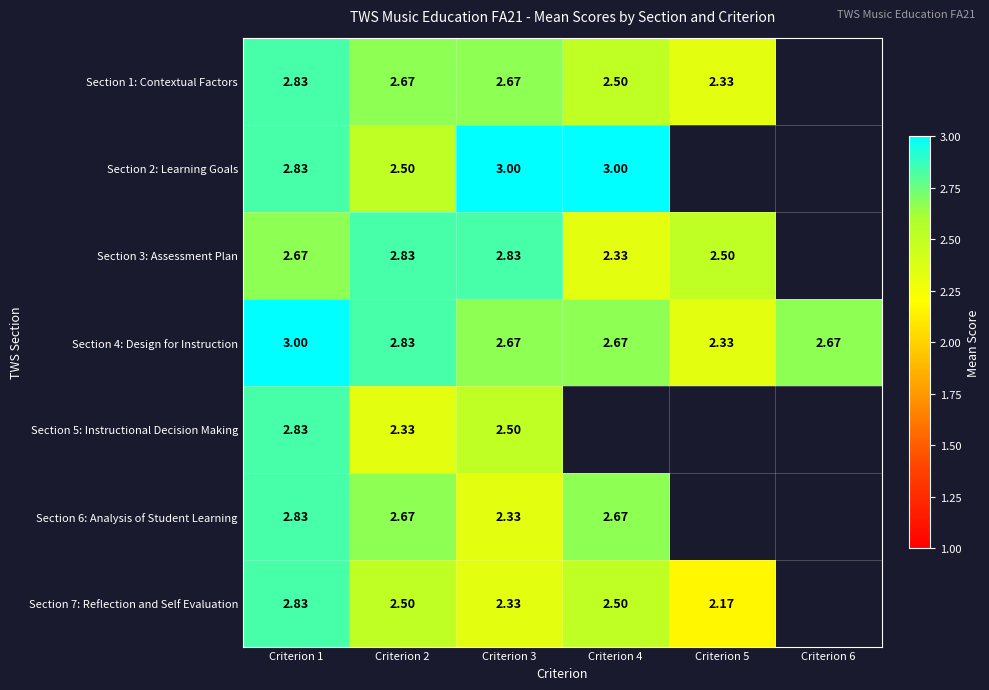

Between Criterion 2 and Criterion 3, which is larger?

Criterion 2